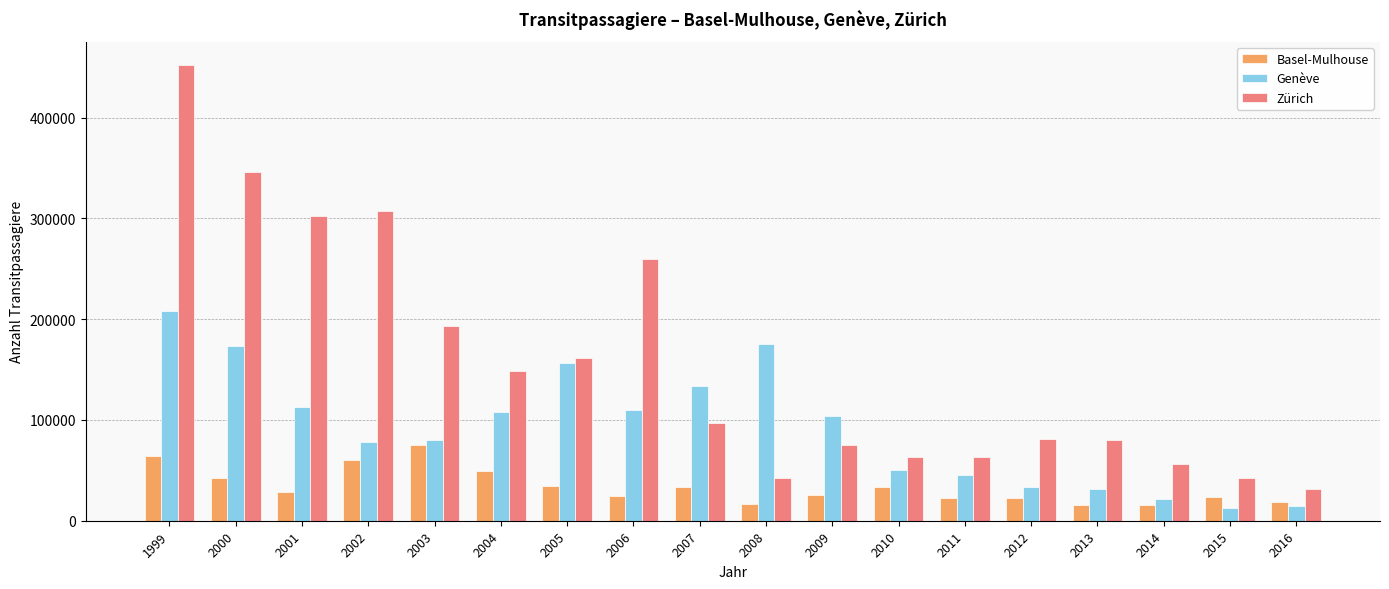

The Genève series shows 31794 at 2013. True or false?

True